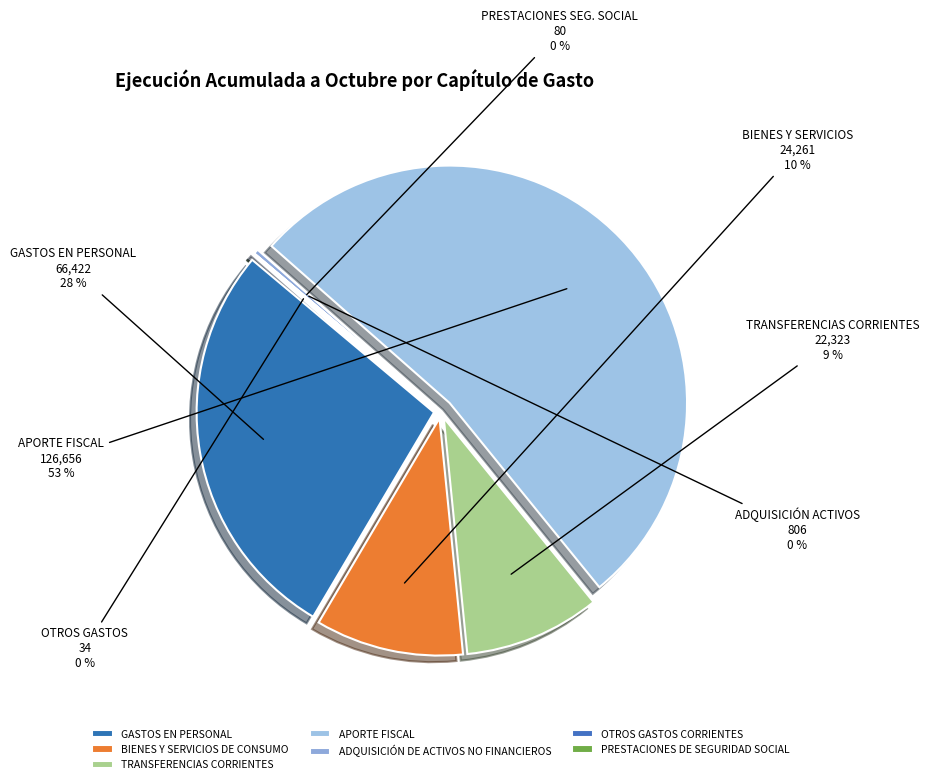

Which has a higher value, OTROS GASTOS CORRIENTES or TRANSFERENCIAS CORRIENTES?

TRANSFERENCIAS CORRIENTES